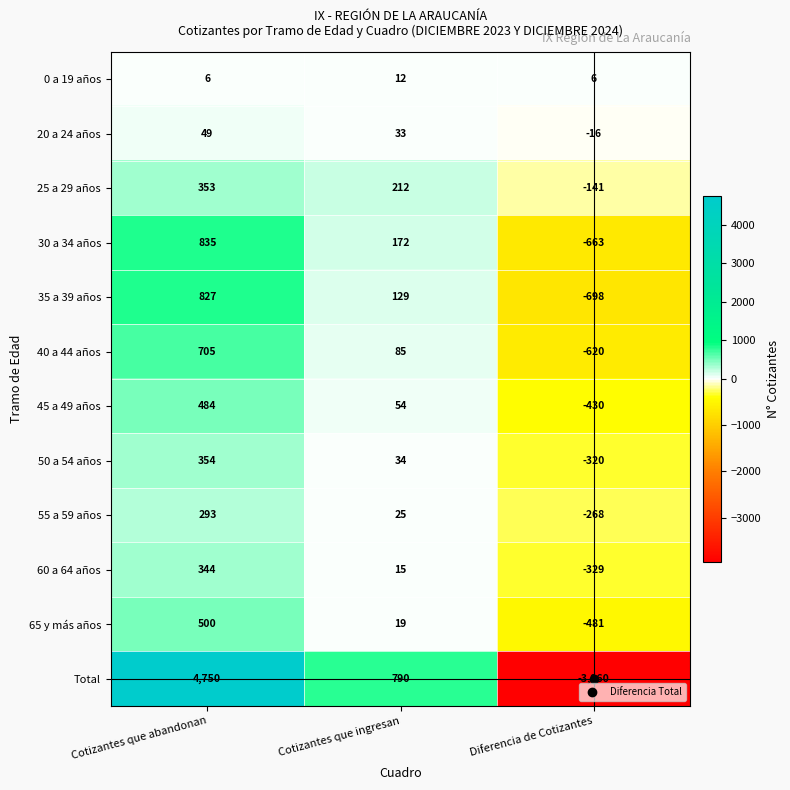

List the series in order of their peak value, highest first.

Total, 30 a 34 años, 35 a 39 años, 40 a 44 años, 65 y más años, 45 a 49 años, 50 a 54 años, 25 a 29 años, 60 a 64 años, 55 a 59 años, 20 a 24 años, 0 a 19 años